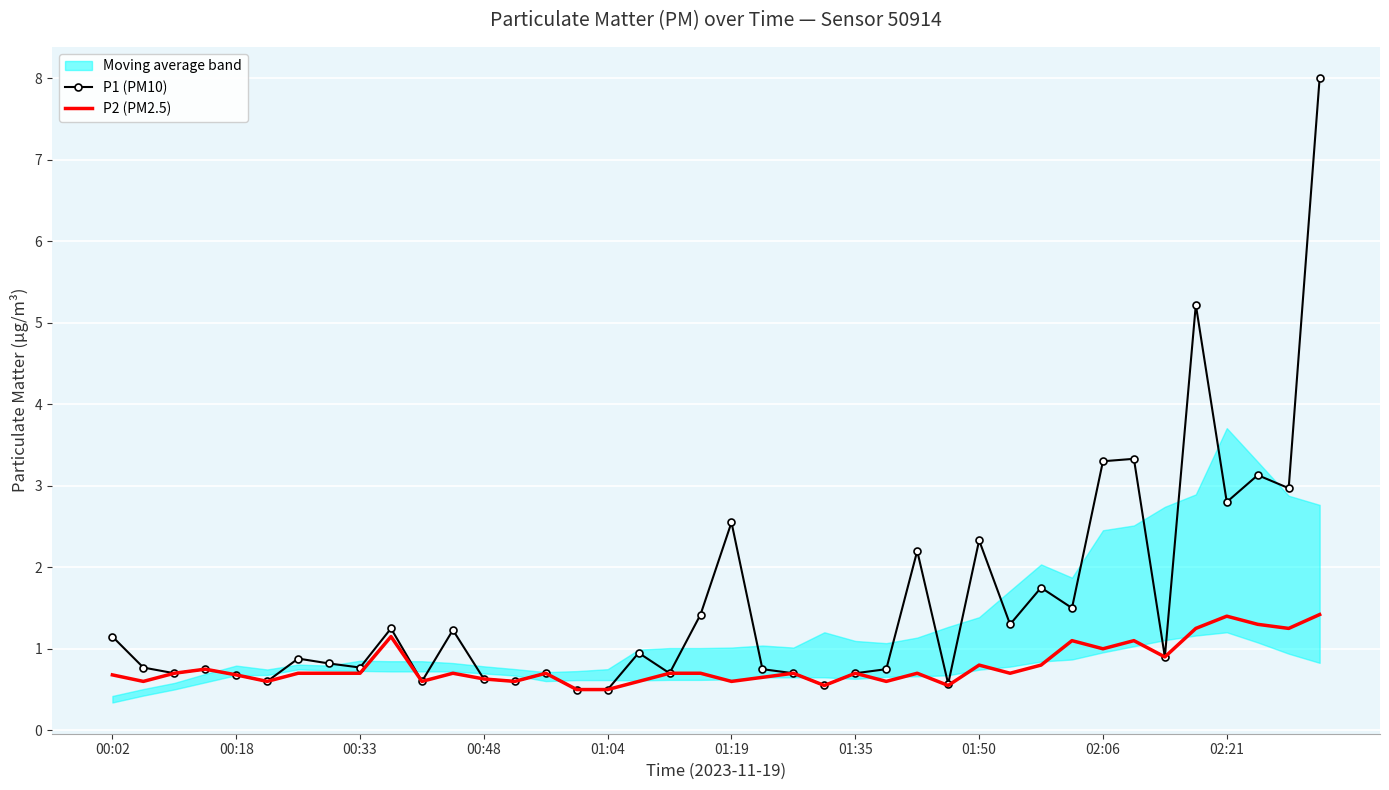

Is it true that P2 (PM2.5) equals 0.3 at 15?

False